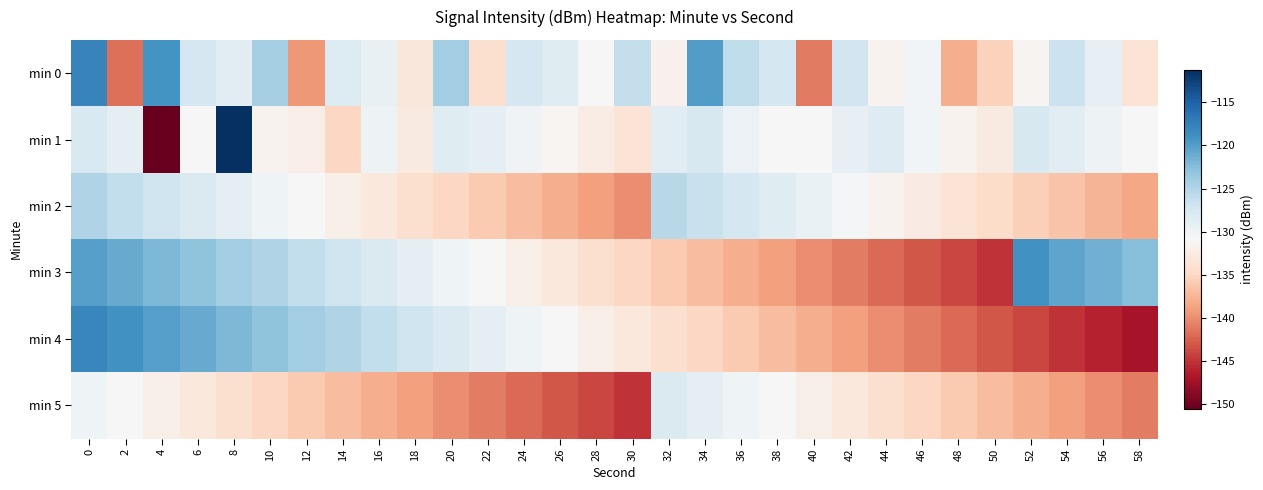

What is the greatest value displayed?

-111.2